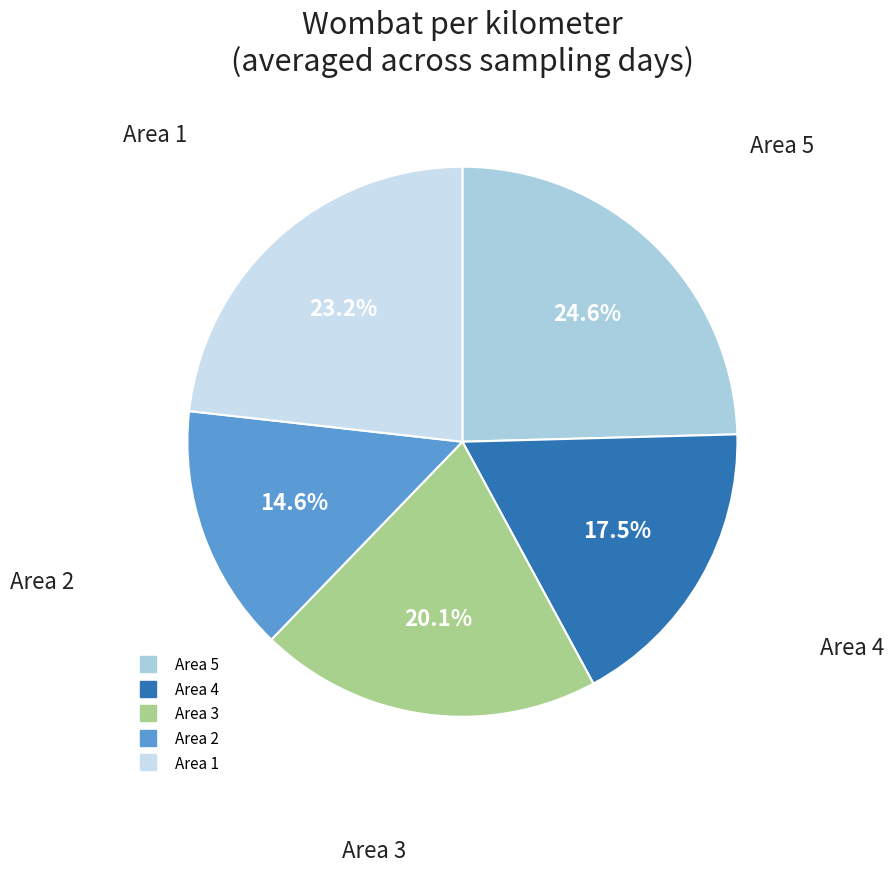

What percentage do Area 2 and Area 1 together represent?

37.8%